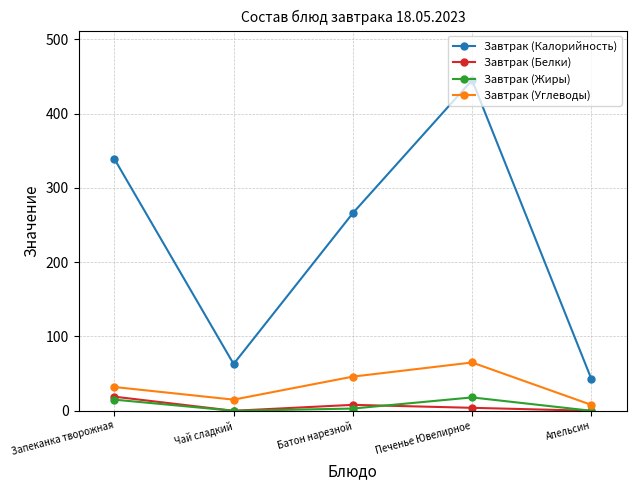

True or false: Завтрак (Калорийность) and Завтрак (Жиры) cross at least once.

False